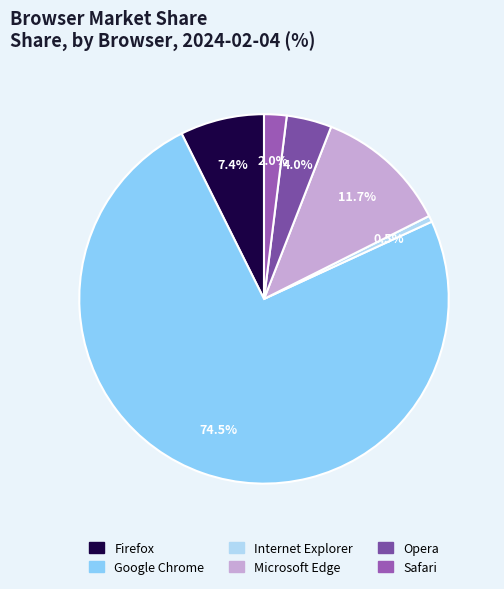

Is the sum of Microsoft Edge and Safari greater than half?

No